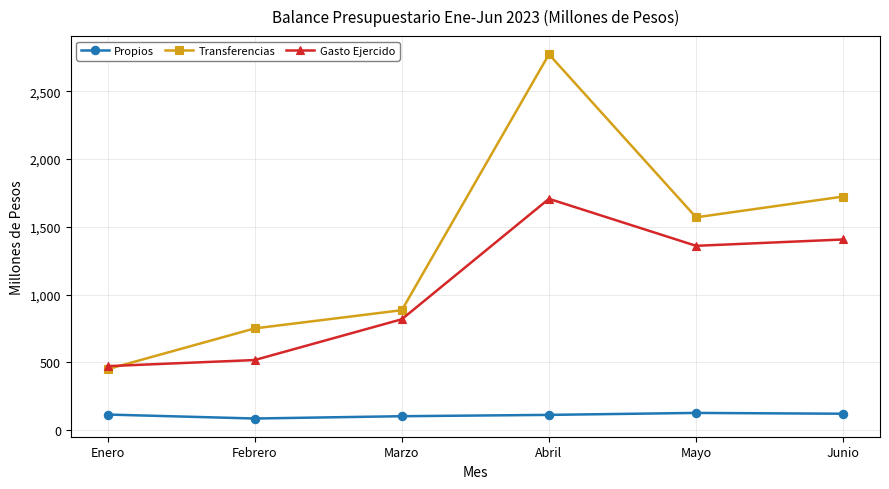

Count the number of categories in the chart.

6